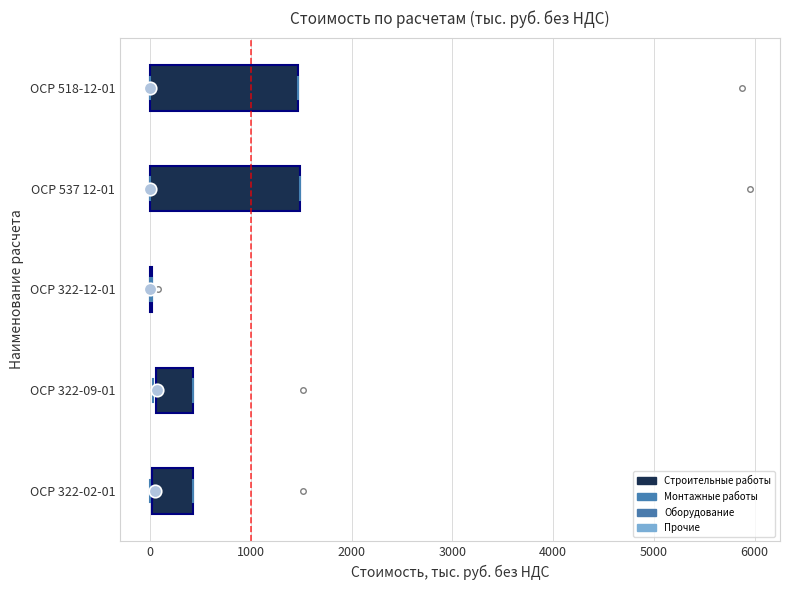

Reading bottom to top, transcribe this box plot: for each box, give where its median line is, the range the box spans, and where its two whiskers end, as read against the x-axis. The values are not printed on the chart, so give them approximately, as read against the axis.

ОСР 322-02-01: median 0, box 0 to 400, whiskers 0 to 400
ОСР 322-09-01: median 100 (drawn on the box's left edge), box 100 to 400, whiskers 0 to 400
ОСР 322-12-01: box collapsed to a line at 0, whiskers 0 to 0
ОСР 537 12-01: median 0 (drawn on the box's left edge), box 0 to 1500, whiskers 0 to 1500
ОСР 518-12-01: median 0 (drawn on the box's left edge), box 0 to 1500, whiskers 0 to 1500